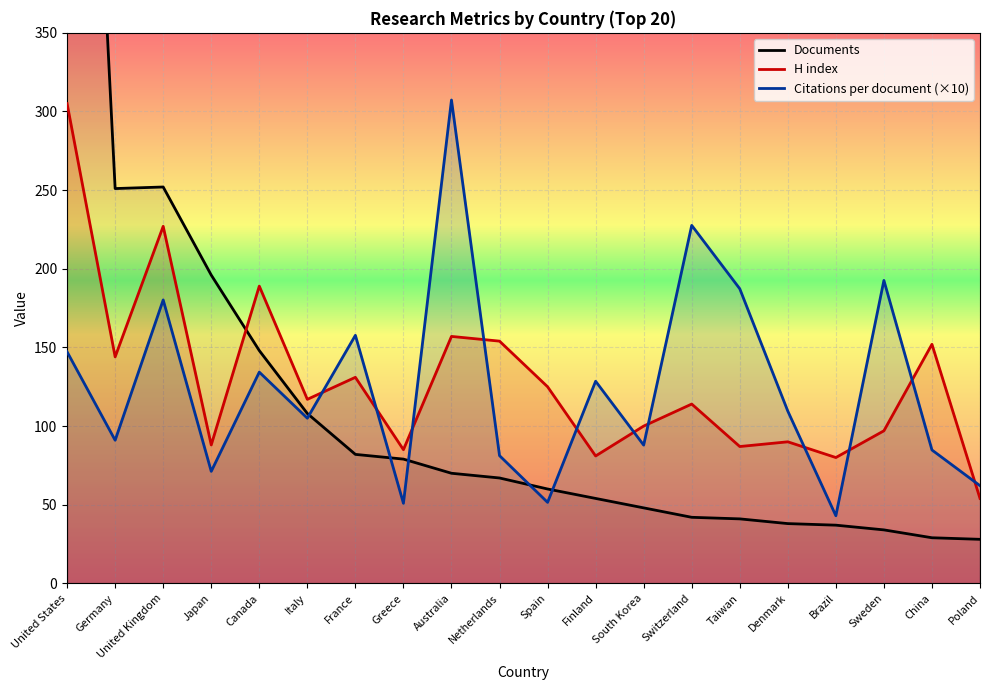

What is the label of the 8th point from the left?

Greece